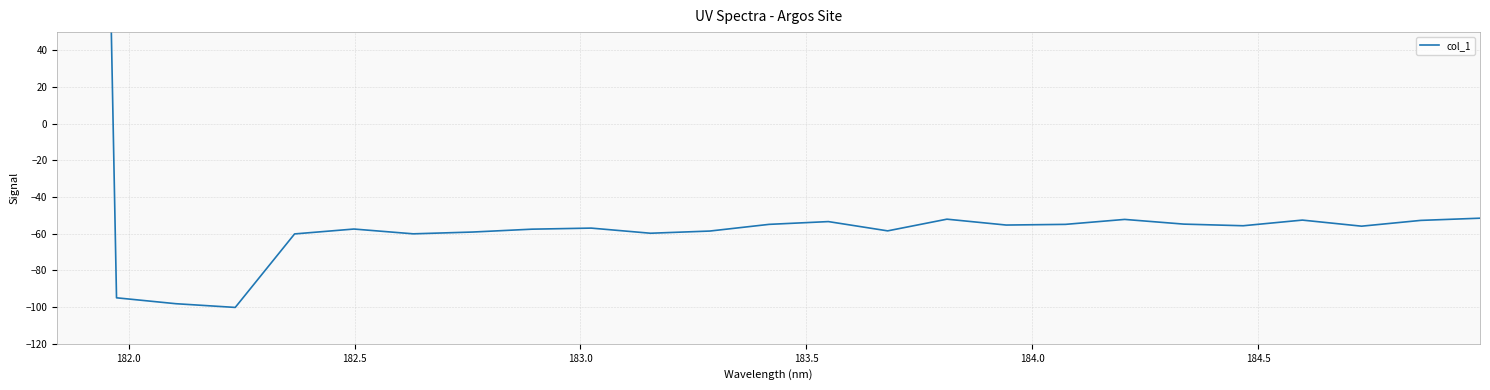

What is the smallest value displayed?

-100.2